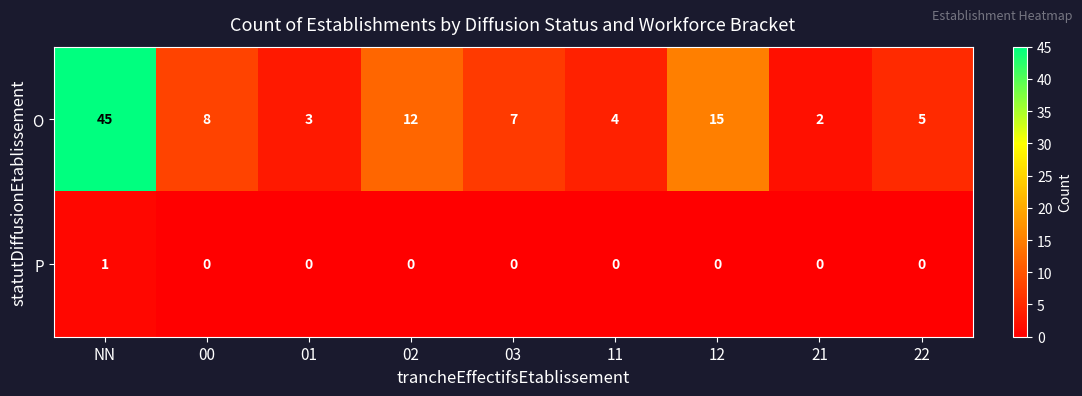

Which series has the largest total across all categories?

O